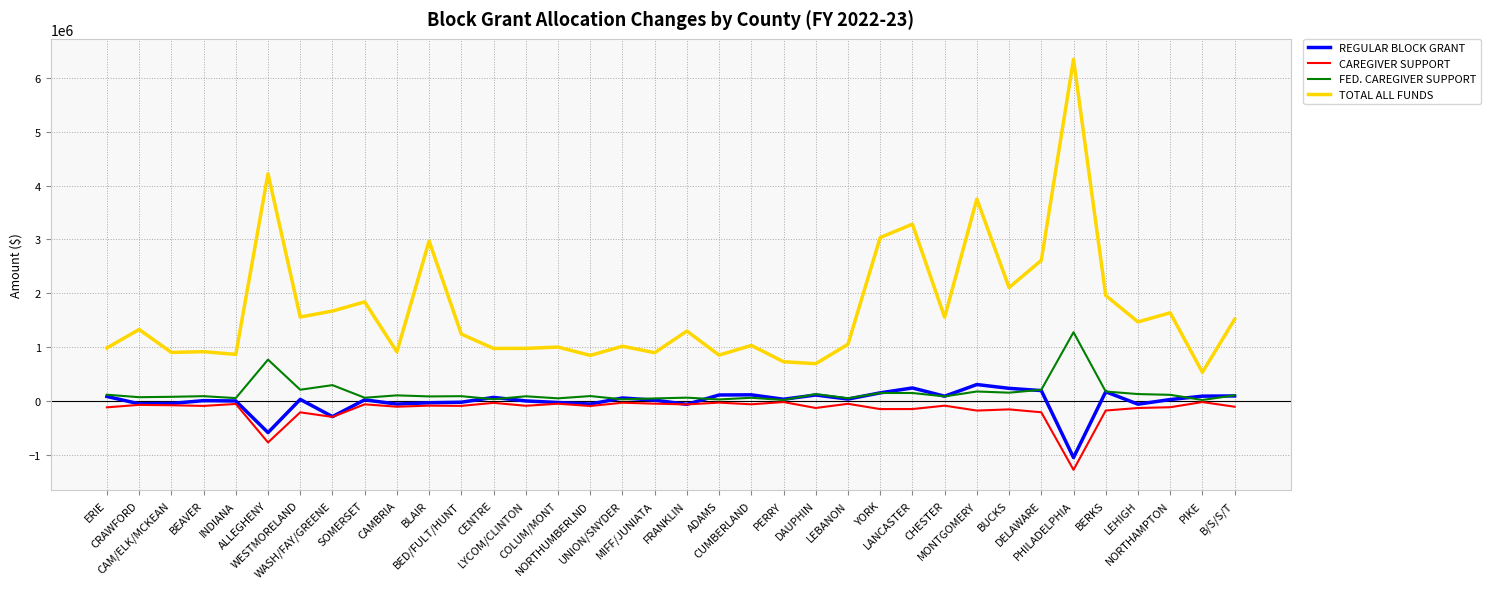

Count the number of data series in this chart.

4